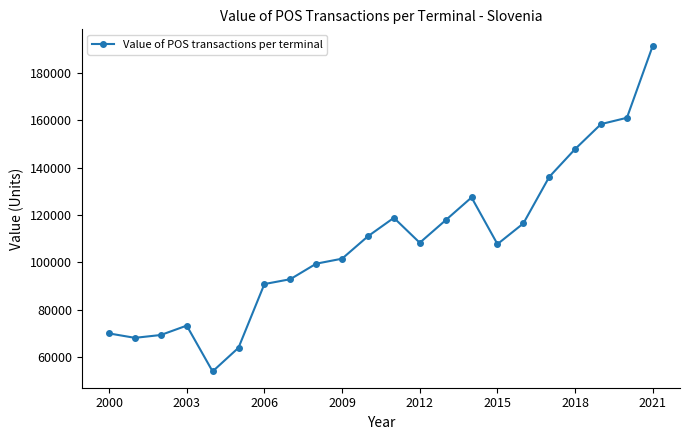

What is the value of the 13th point from the left?

108247.0